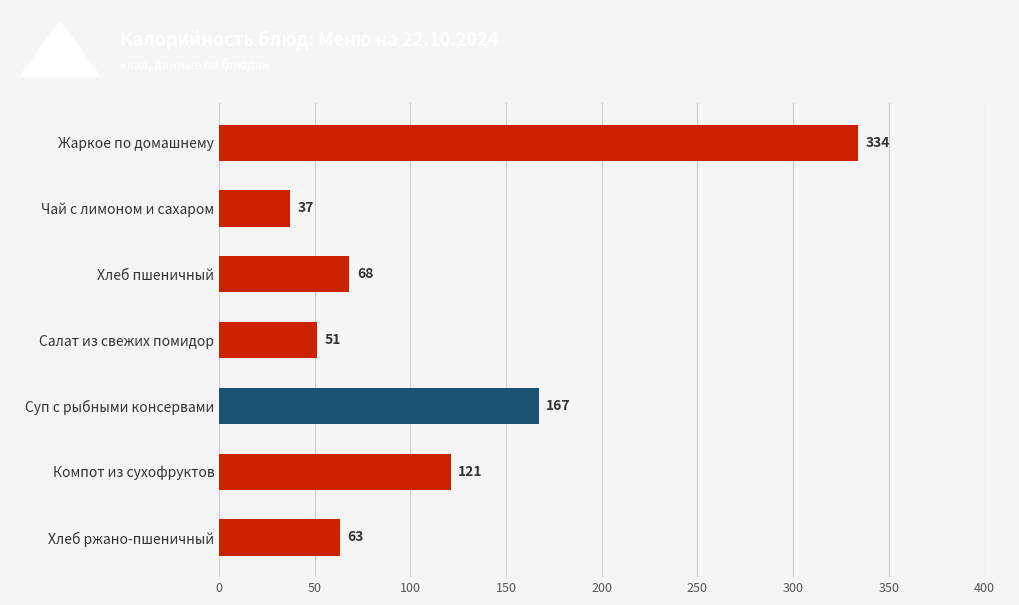

What is the value of the 2nd bar from the top?

37